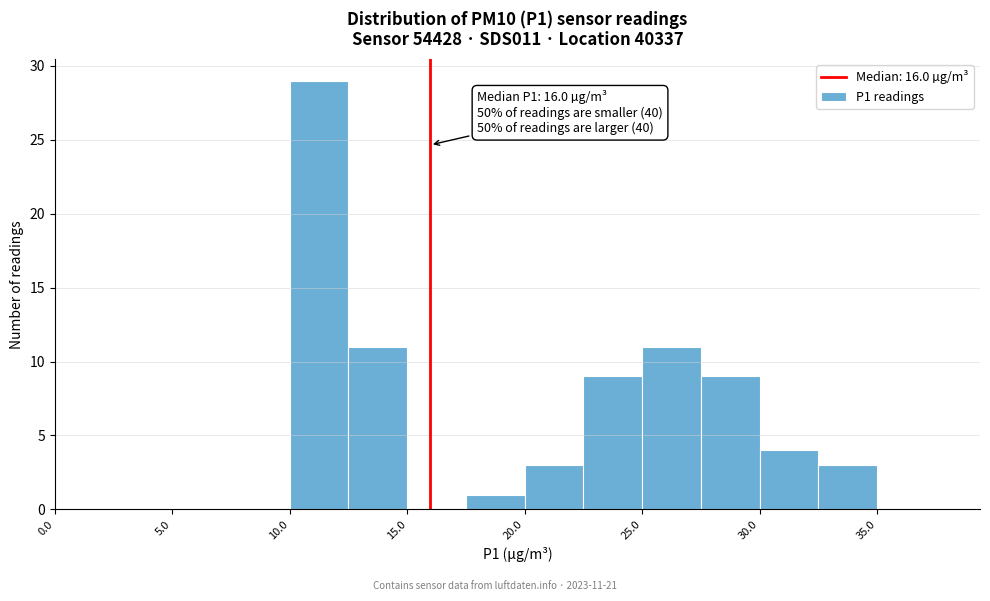

Which range on the x-axis has the tallest bar?

10.0 to 12.5